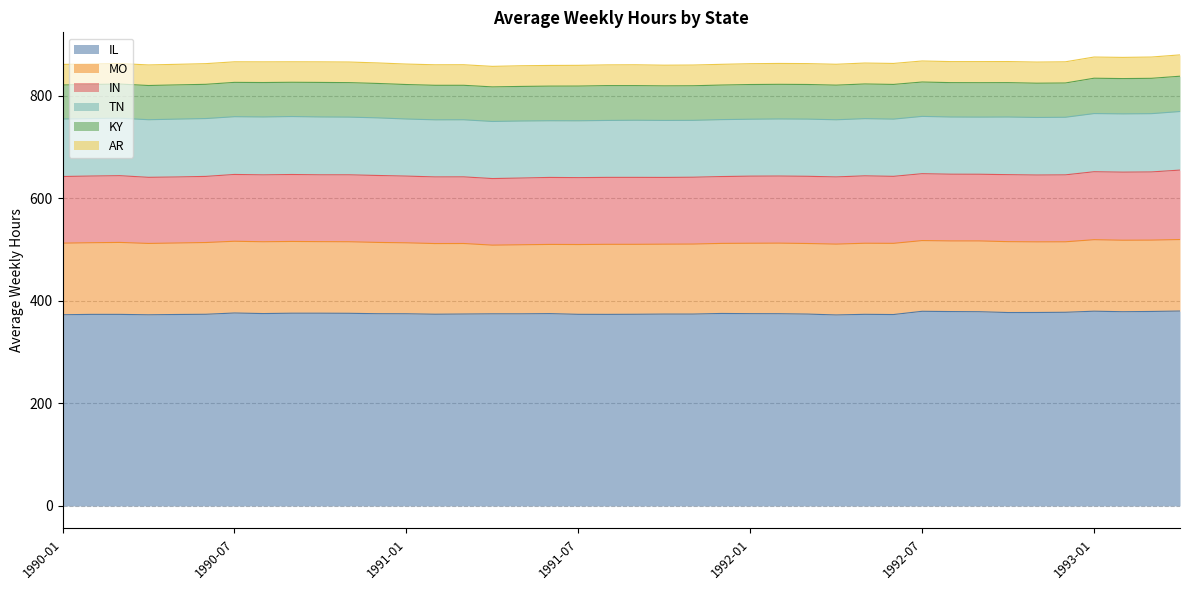

What is the spread (max minus min) of values at 1993-02?

337.3